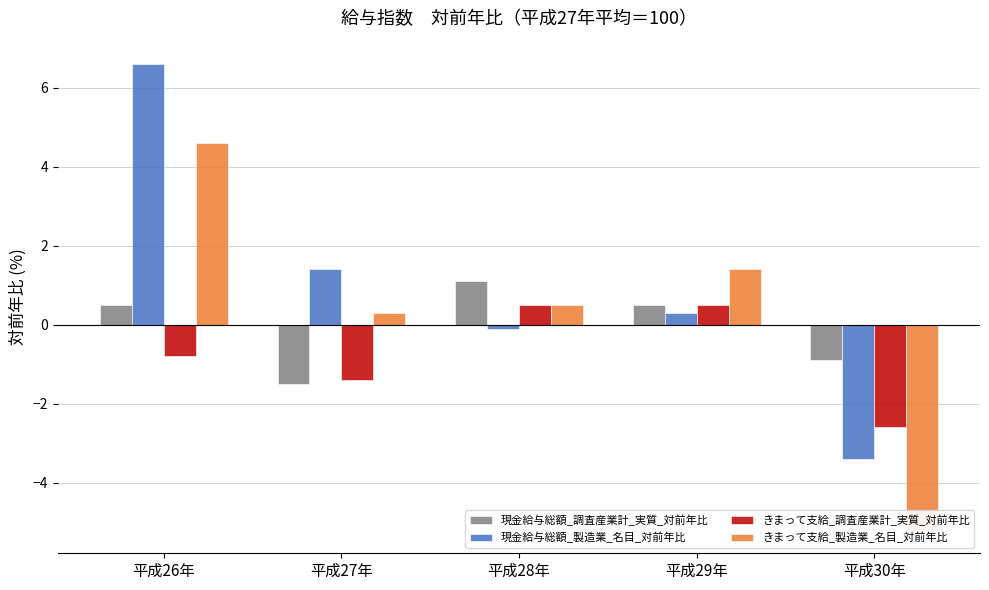

At which category is the sum across all series the highest?

平成26年